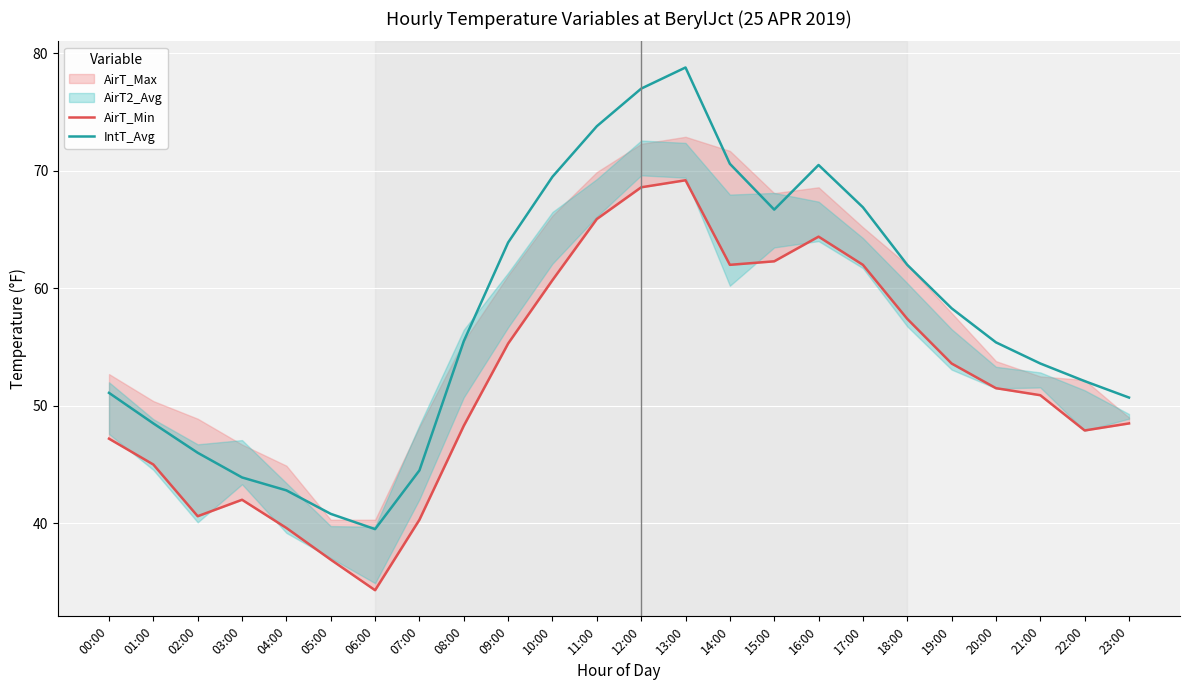

Which label corresponds to the largest value in the chart?

13:00